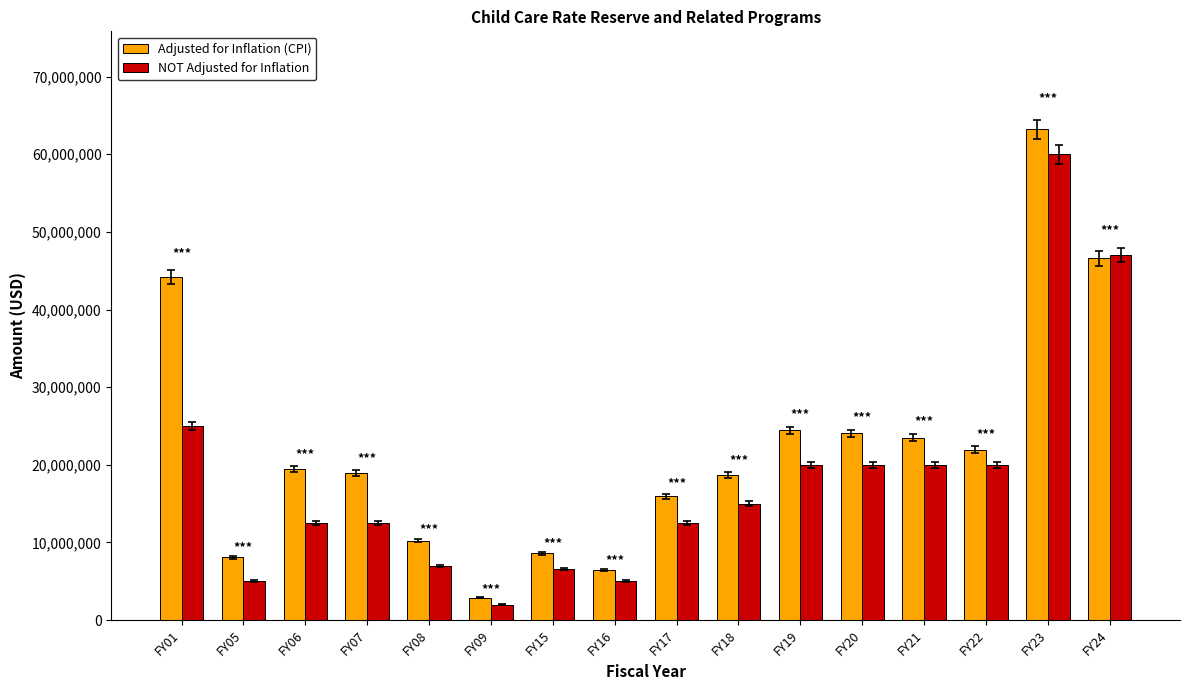

What is the minimum value shown in the chart?

2000000